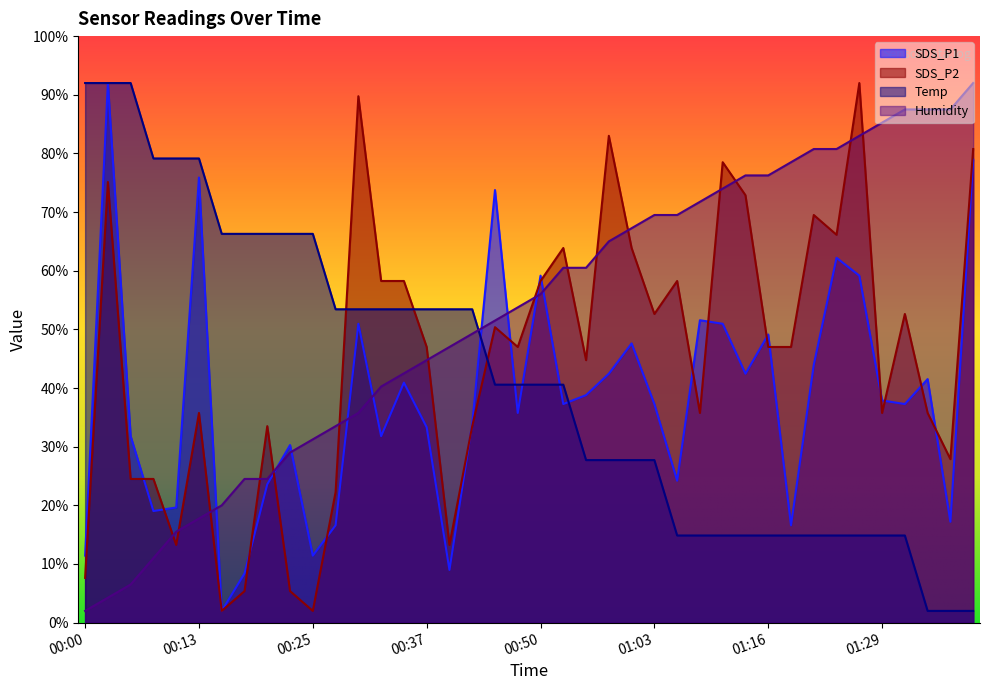

What is the difference between the maximum and minimum values in the Humidity series?

90.0